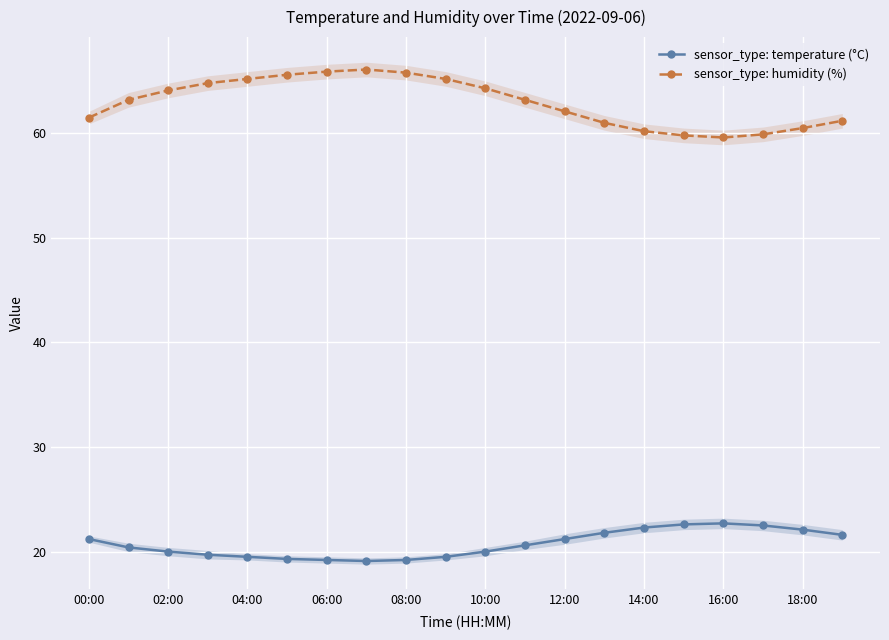

Is it true that sensor_type: temperature (°C) equals 22.1 at 18:00?

True